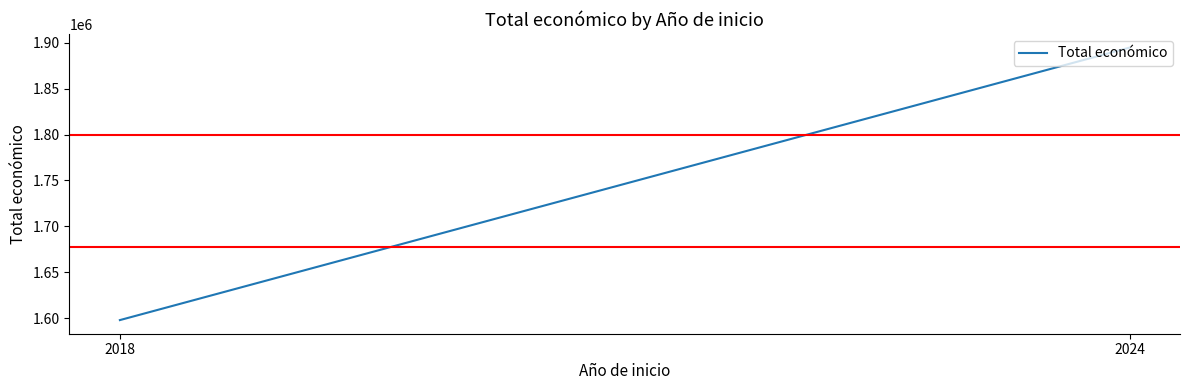

How many values are below 1894758?

1